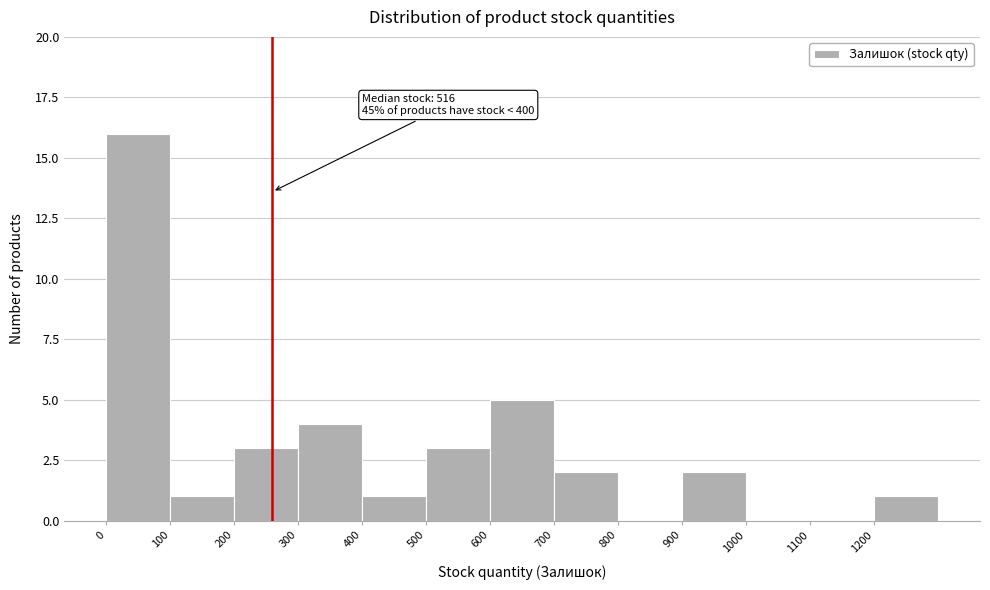

Which range on the x-axis has the tallest bar?

0 to 100